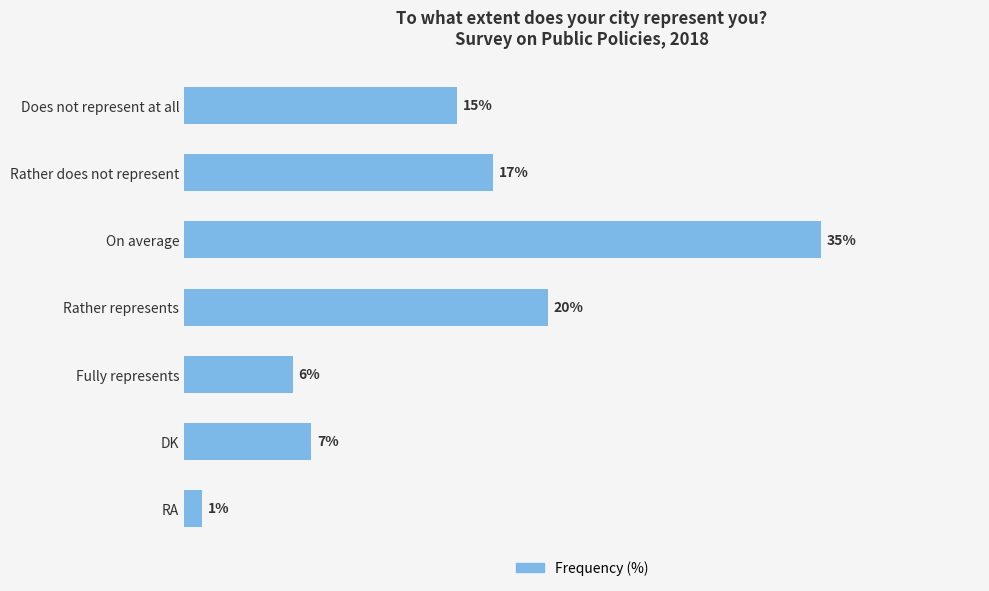

Between Rather represents and Does not represent at all, which is larger?

Rather represents